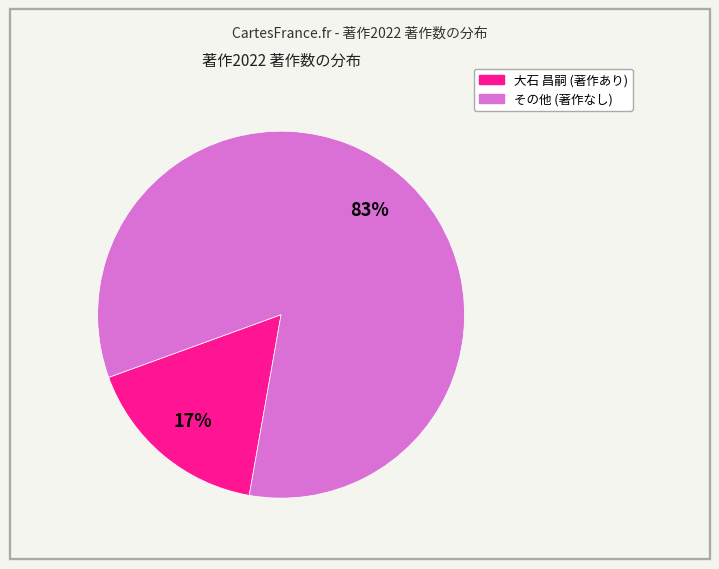

Does any single category account for the majority?

Yes